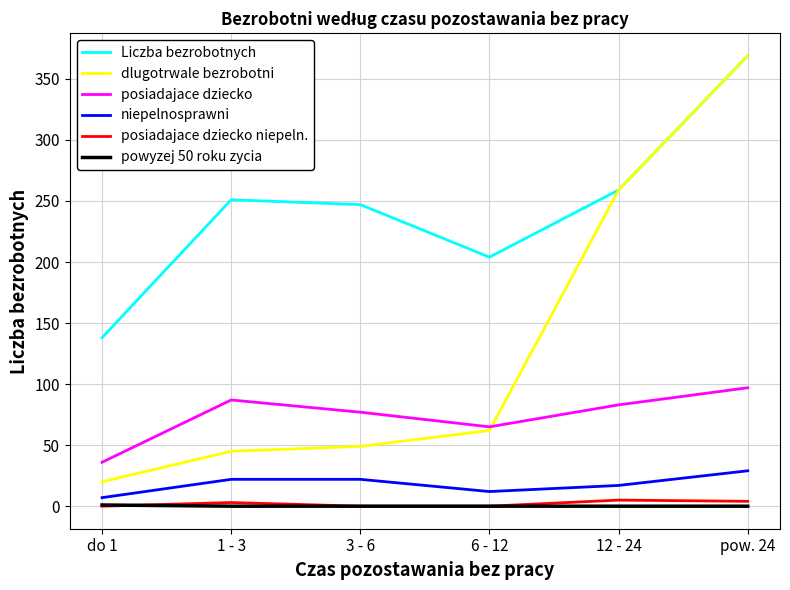

How many lines are shown in the chart?

6